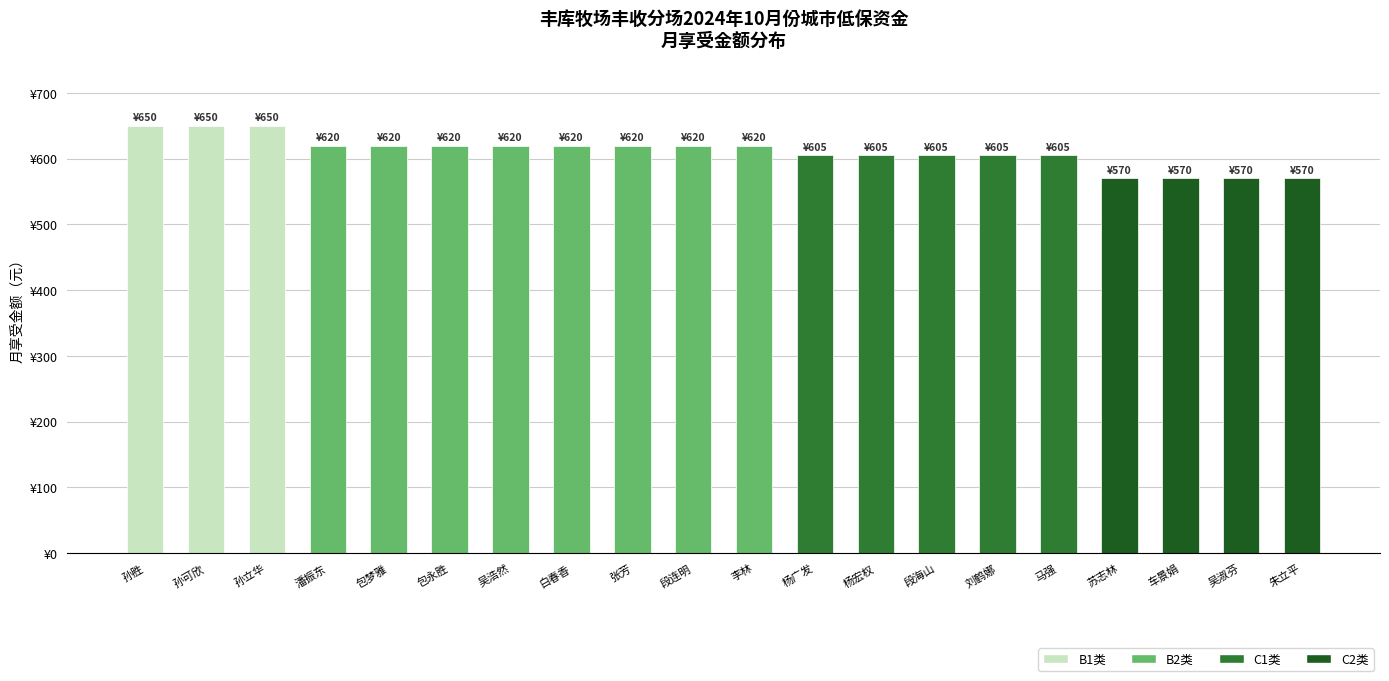

What is the smallest value displayed?

570